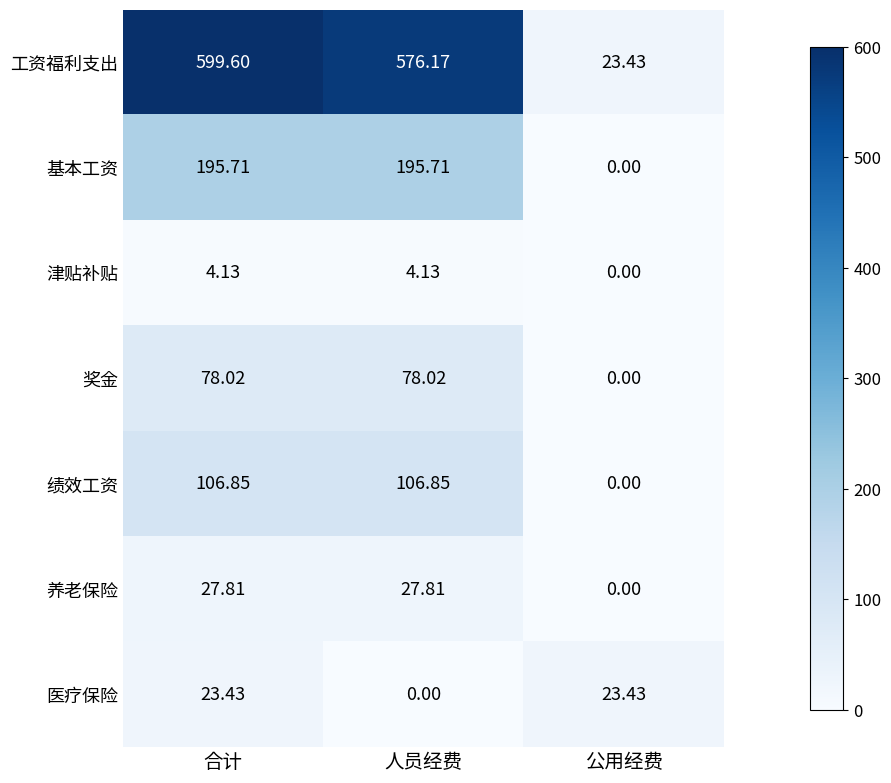

Which category has the lowest value in the 医疗保险 series?

人员经费